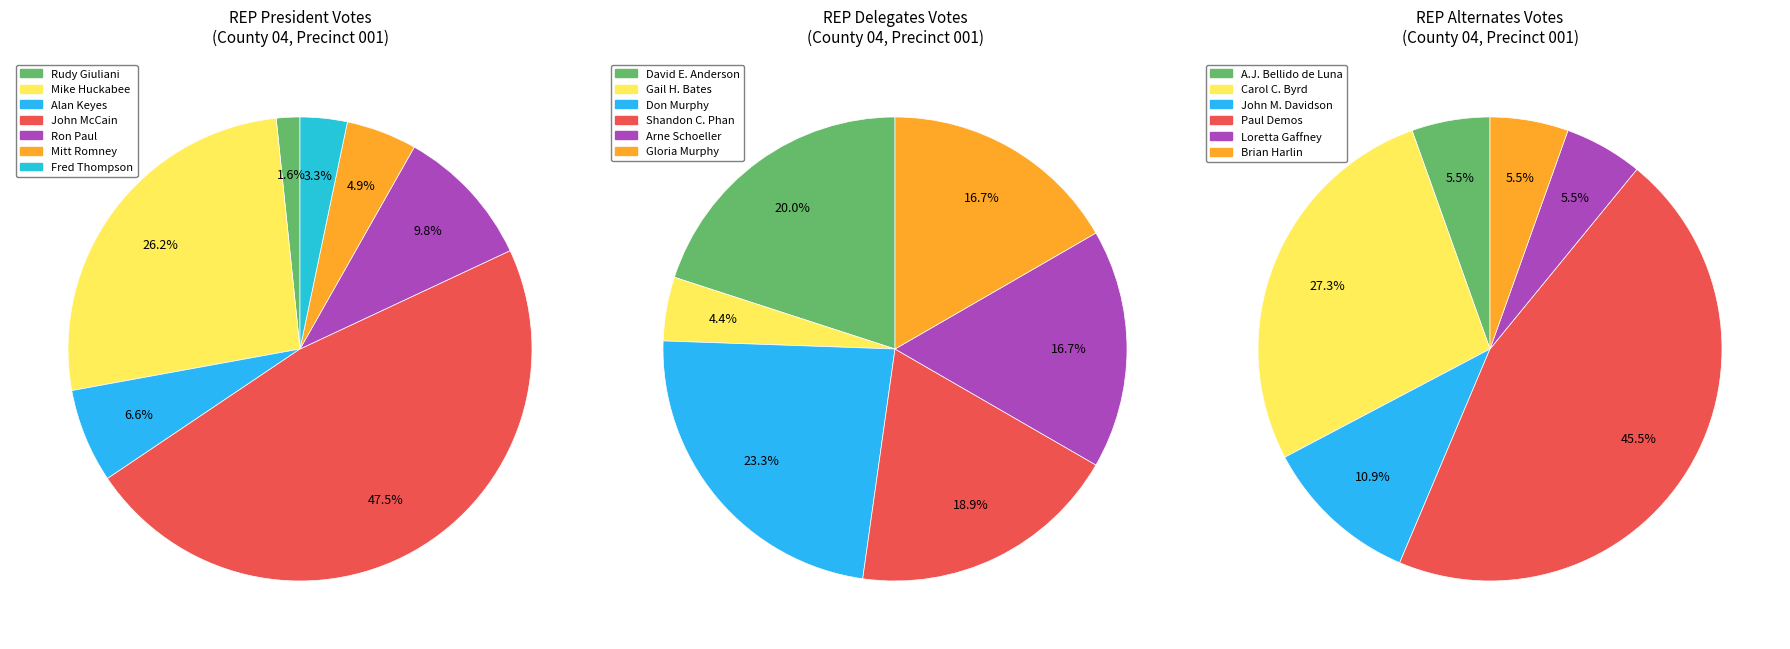

To the nearest percent, what is the average slice percentage?

14%